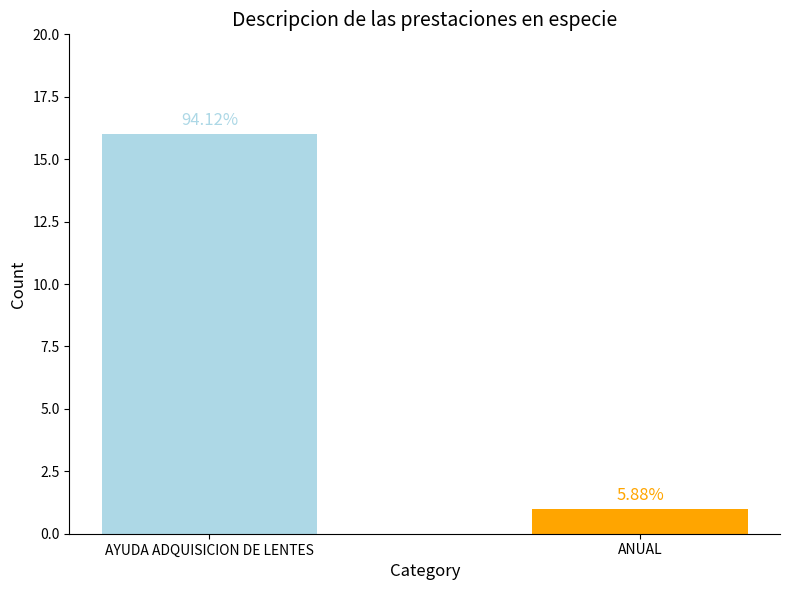

Reading right to left, list all the values displayed in this chart.

ANUAL=1	AYUDA ADQUISICION DE LENTES=16